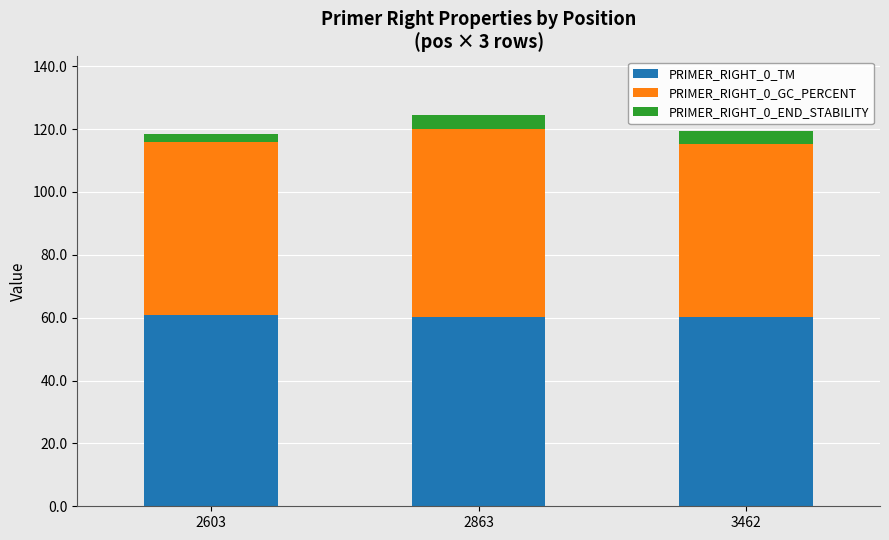

The value of PRIMER_RIGHT_0_TM at 2603 is 20.4. True or false?

False